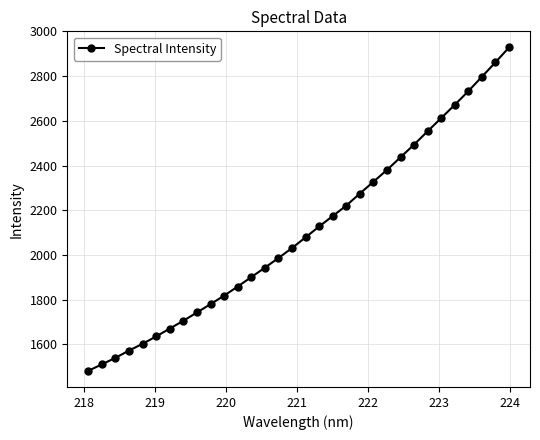

What is the value of the 17th point from the left?

2078.4